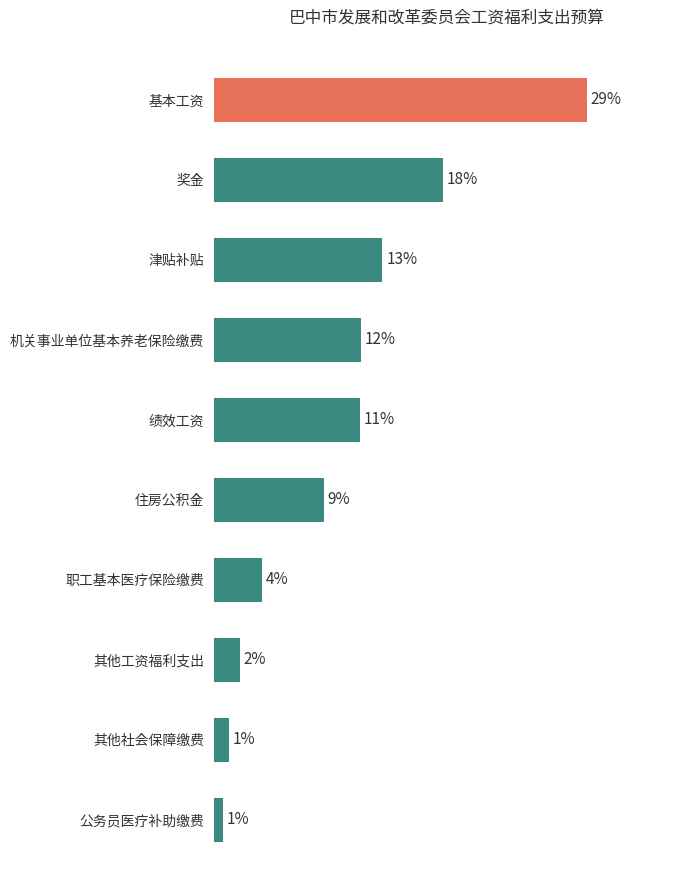

List the labels in order of value, largest first.

基本工资, 奖金, 津贴补贴, 机关事业单位基本养老保险缴费, 绩效工资, 住房公积金, 职工基本医疗保险缴费, 其他工资福利支出, 其他社会保障缴费, 公务员医疗补助缴费